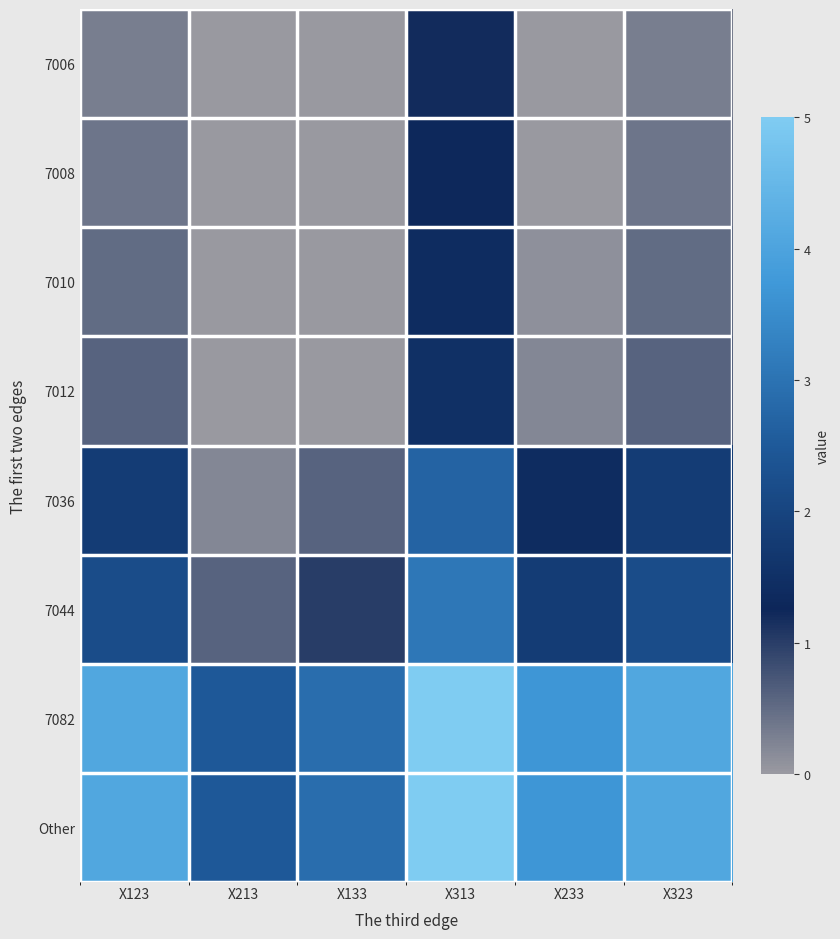

Between X123 and X133, which is larger?

X123